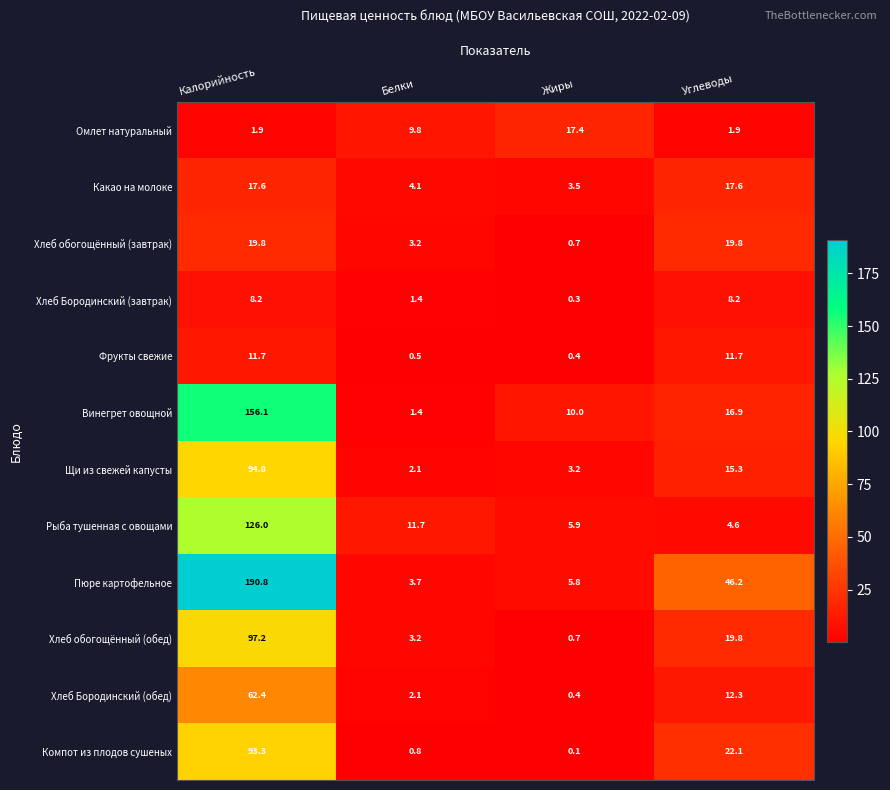

How many categories are shown in the chart?

4